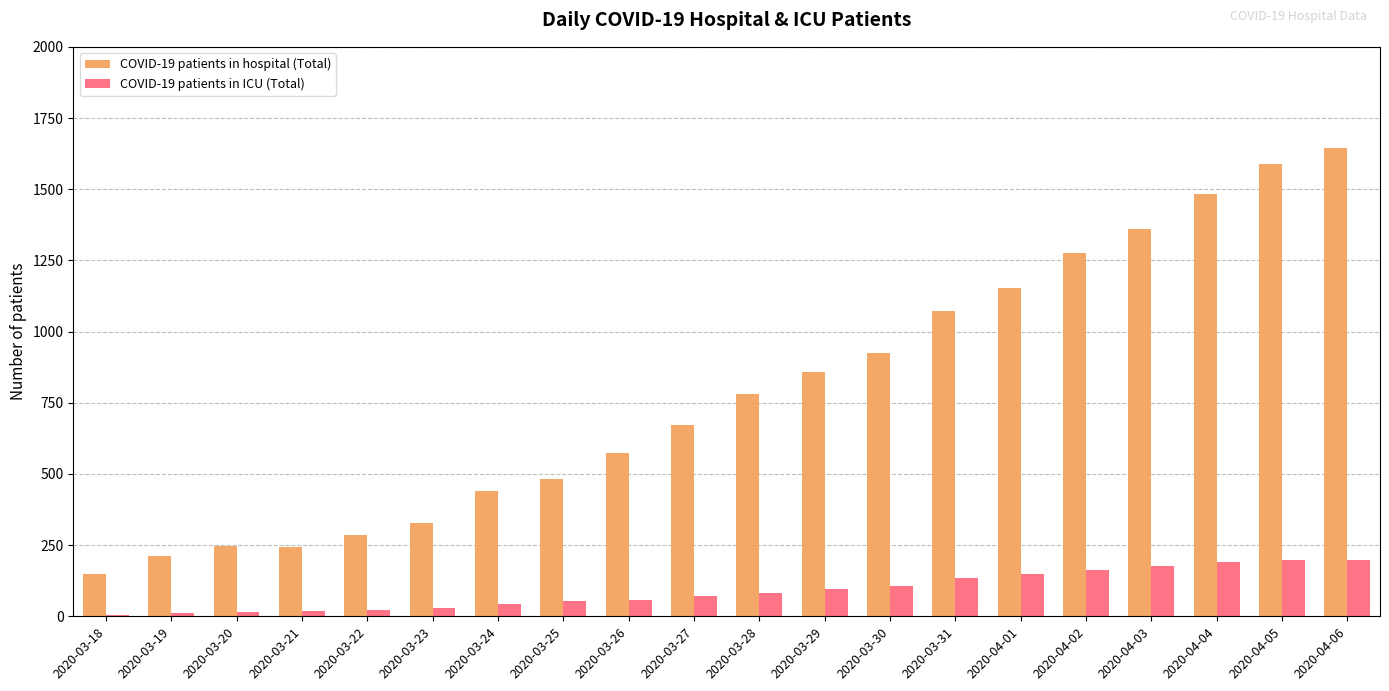

What is the value of the COVID-19 patients in ICU (Total) bar at the 6th from the left?

30